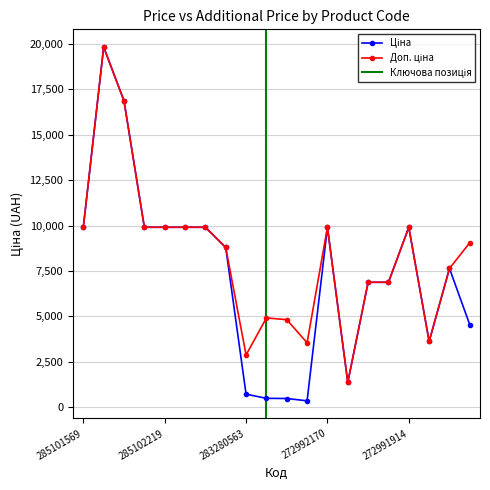

How many values in the Доп. ціна series exceed 9062?

10